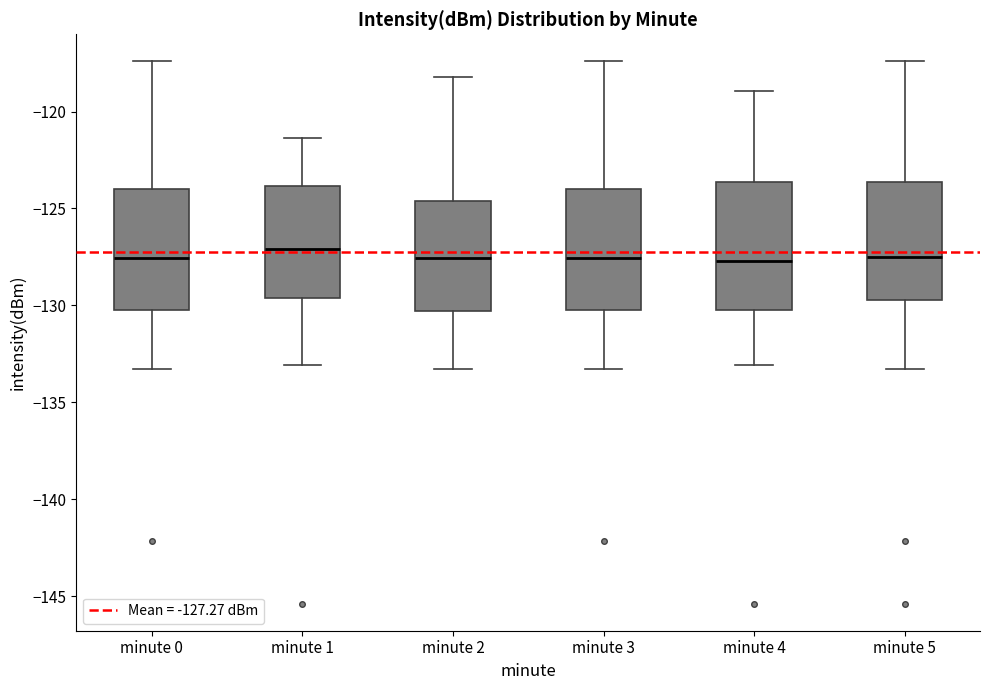

Where does the median line of the box for minute 0 sit on the y-axis? The values are not printed on the chart, so give them approximately, as read against the axis.

-127.5